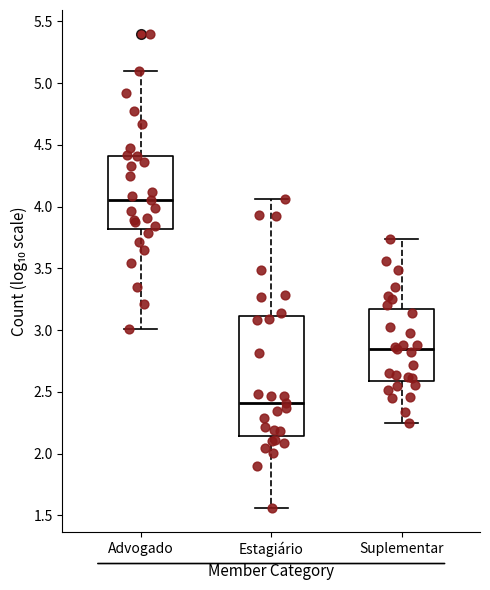

Which box is the tallest, from its lower edge to its upper edge?

Estagiário